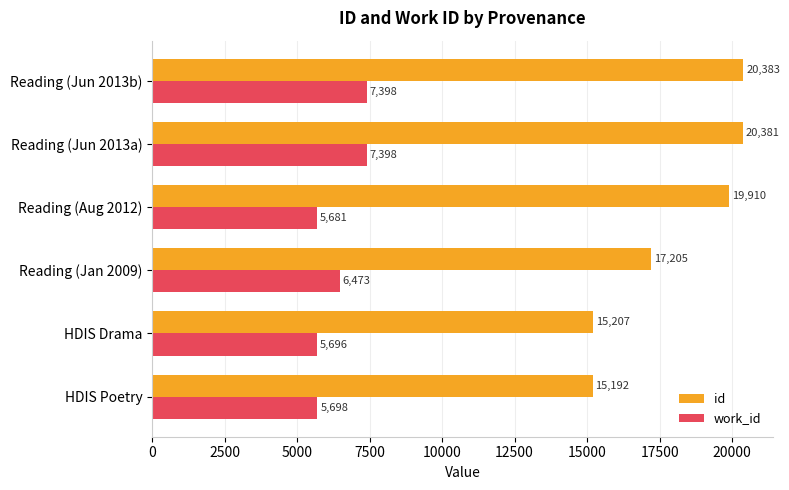

Which series has the largest total across all categories?

id